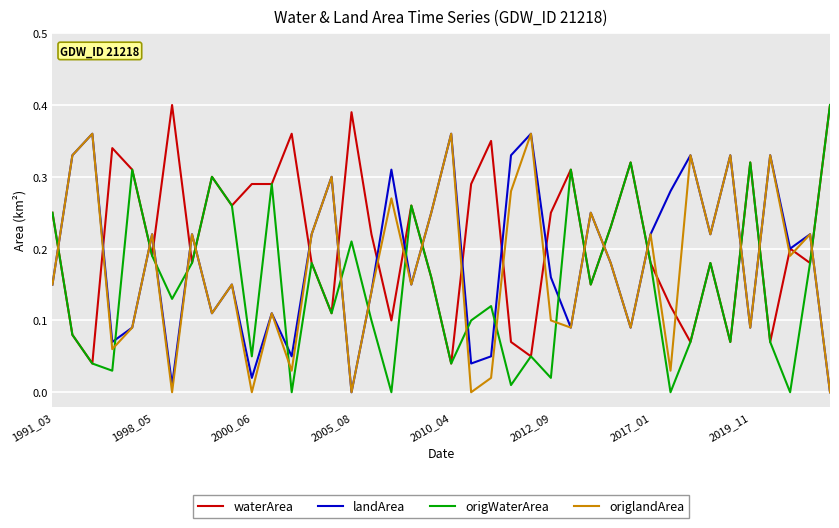

How many lines are shown in the chart?

4